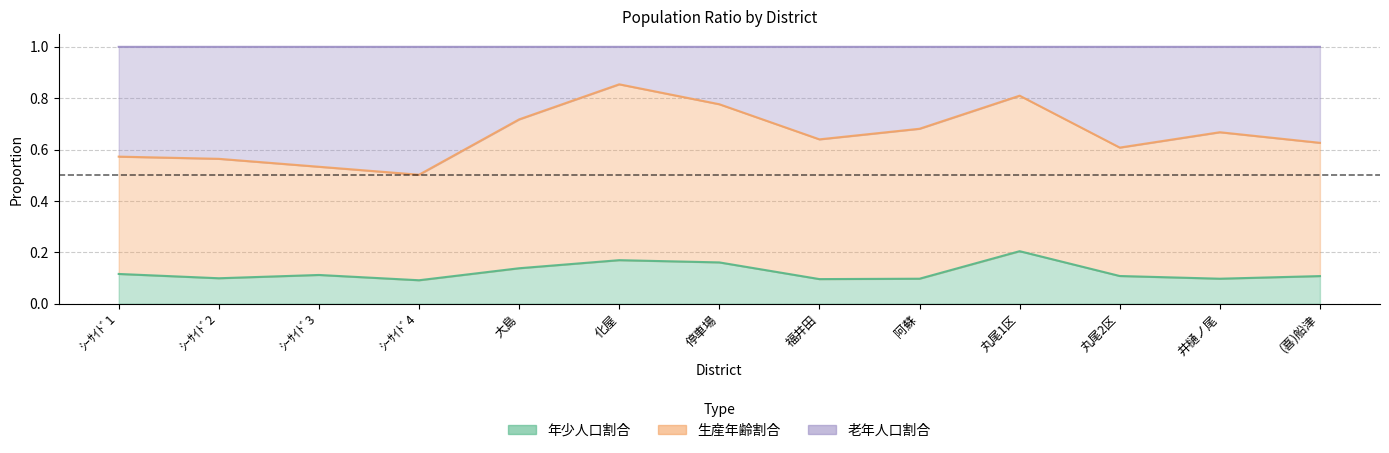

How many interior local peaks does the 老年人口割合 series have?

3